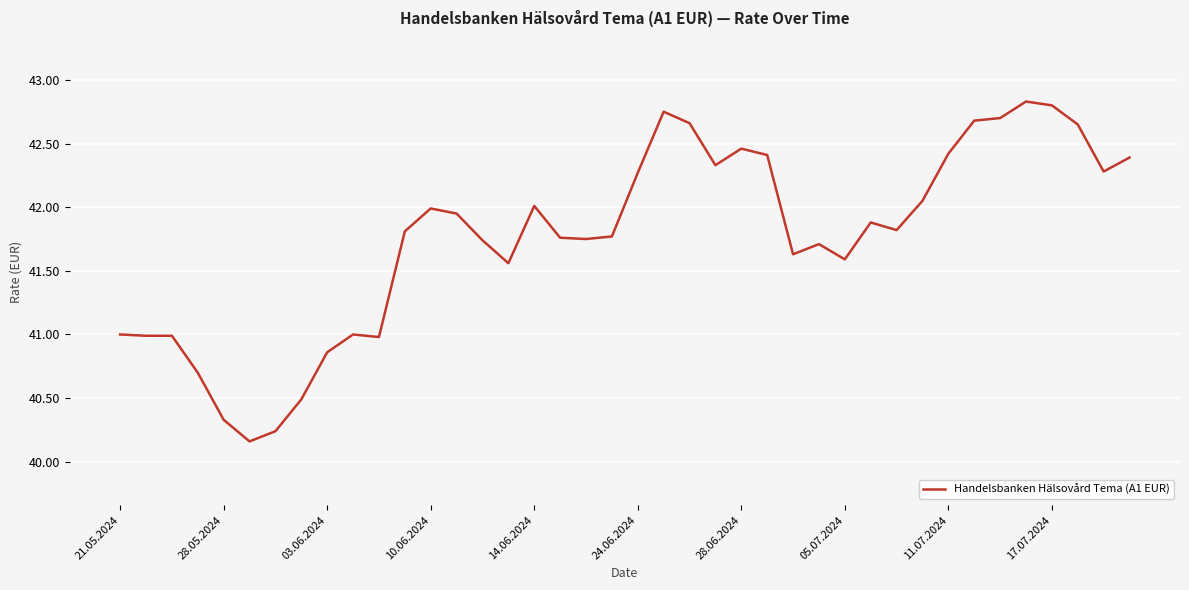

What is the difference between the maximum and minimum values?

2.7